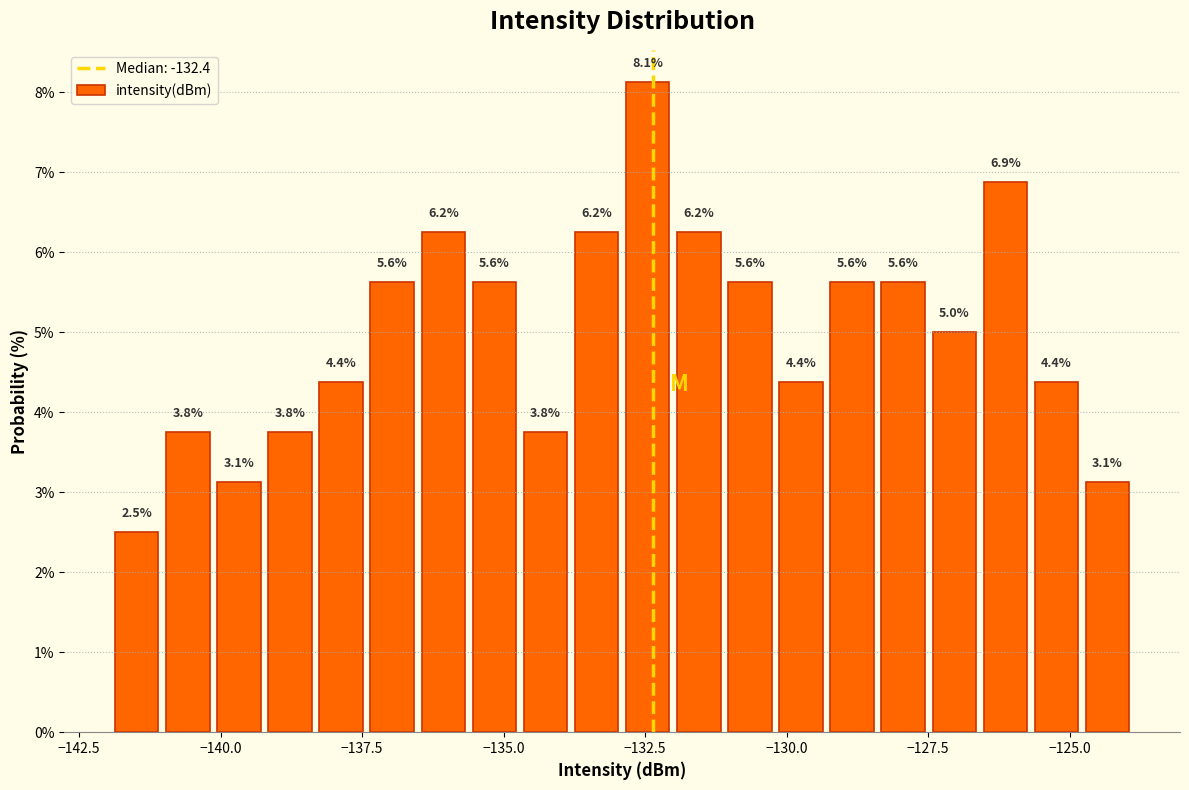

Read against the x-axis, roughly where is the centre of the tallest bar?

-132.5